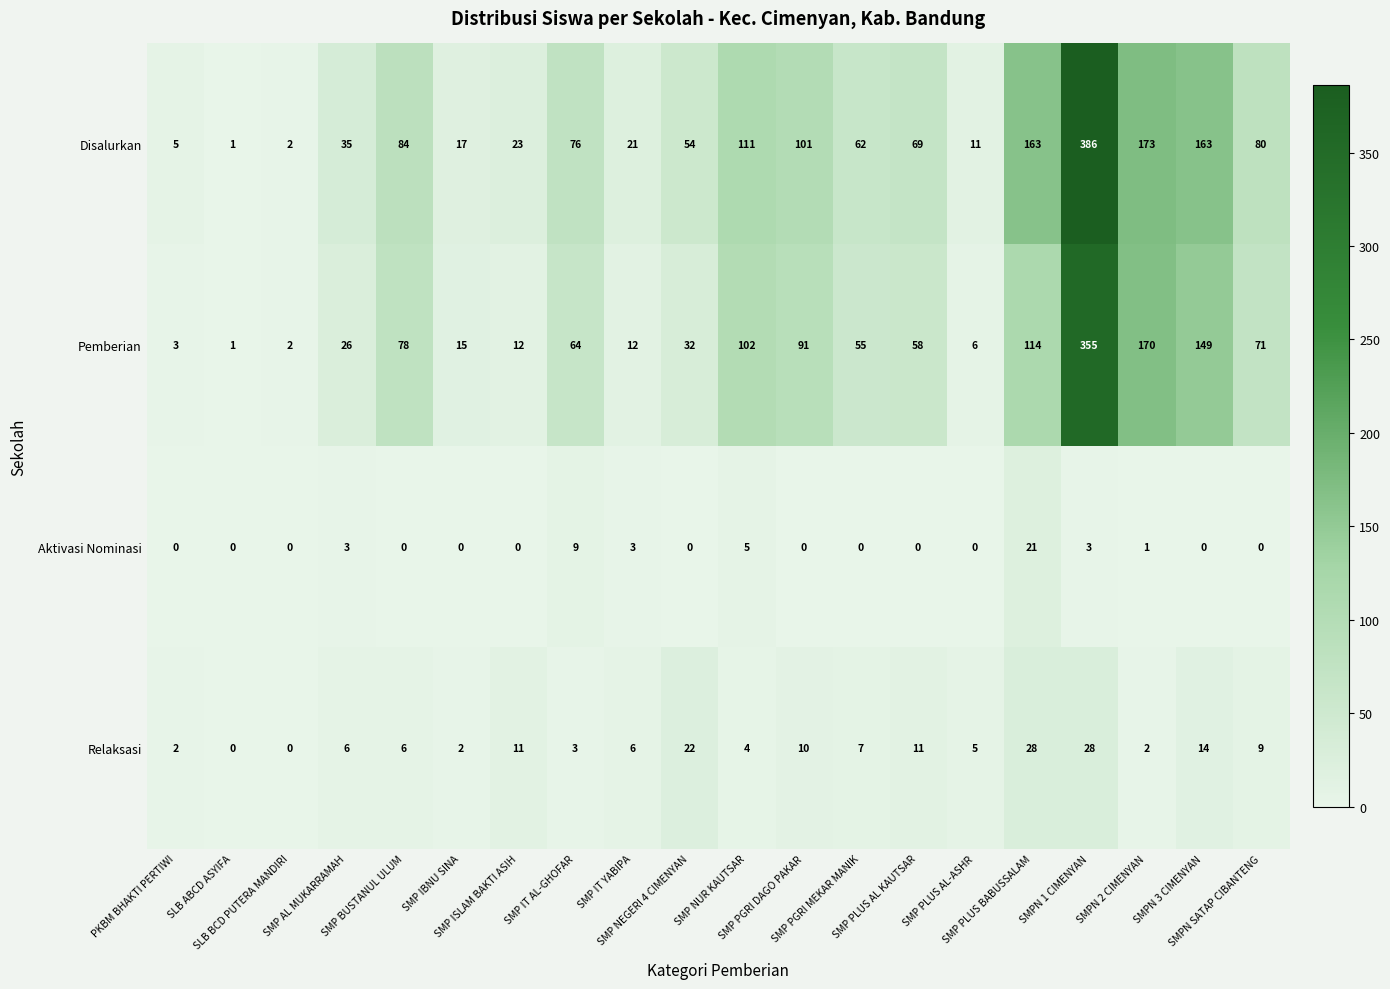

What is the difference between the maximum and minimum values in the Disalurkan series?

385